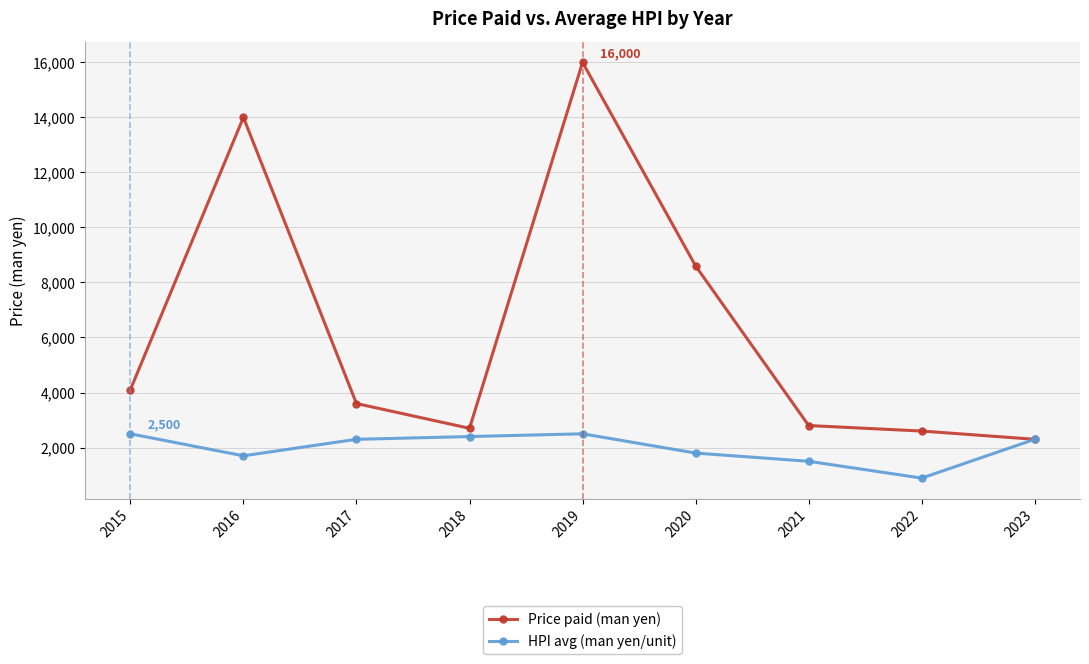

What is the spread (max minus min) of values at 2022?

1710